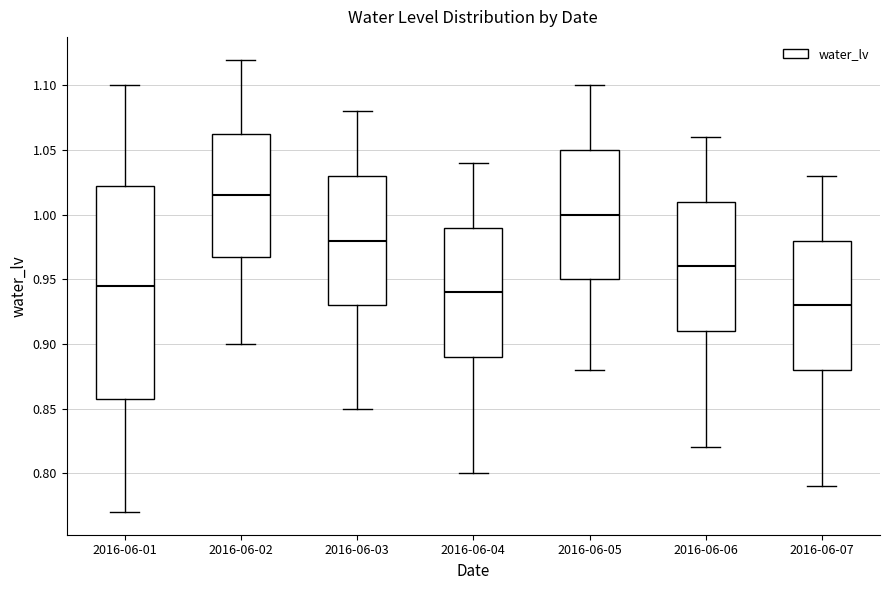

Where is the lower edge of the box for 2016-06-07 on the y-axis? The values are not printed on the chart, so give them approximately, as read against the axis.

0.880